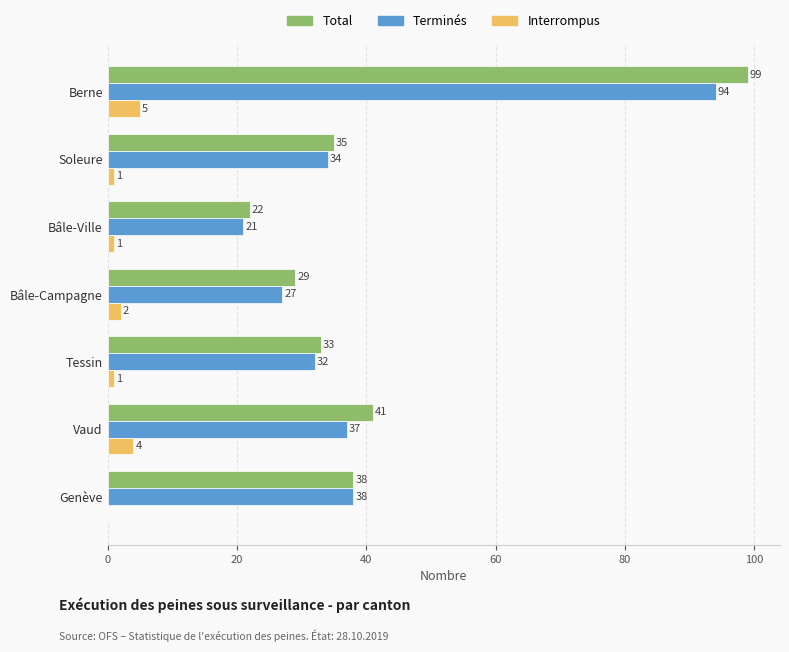

What is the sum of all Terminés values?

283